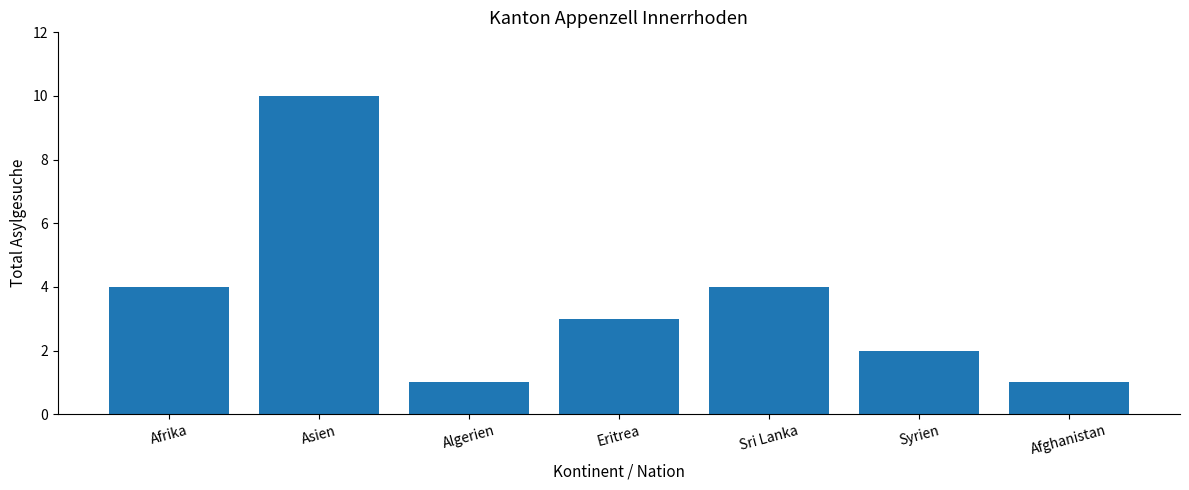

What value does the data have at Asien?

10